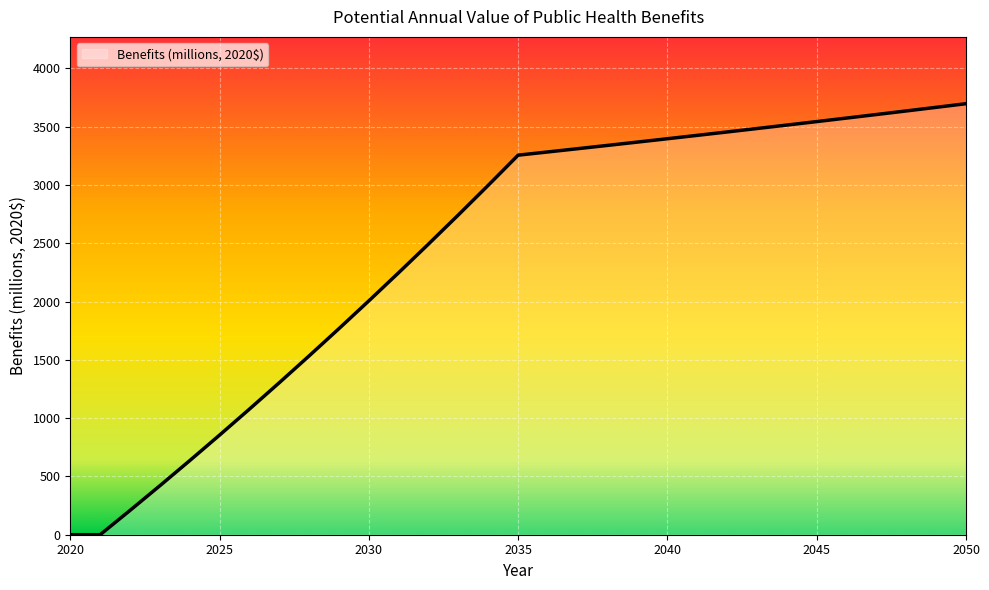

What is the maximum value shown in the chart?

3697.3